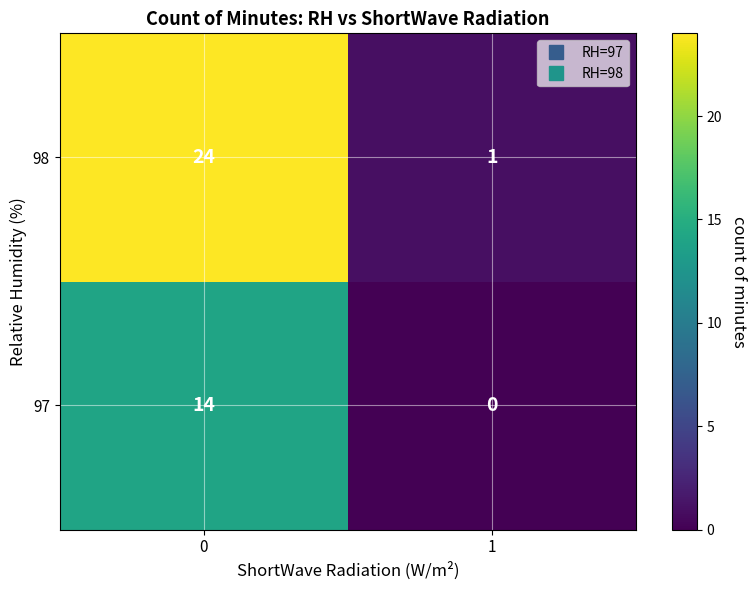

What is the approximate value of 98 at 0, to the nearest 10?

20